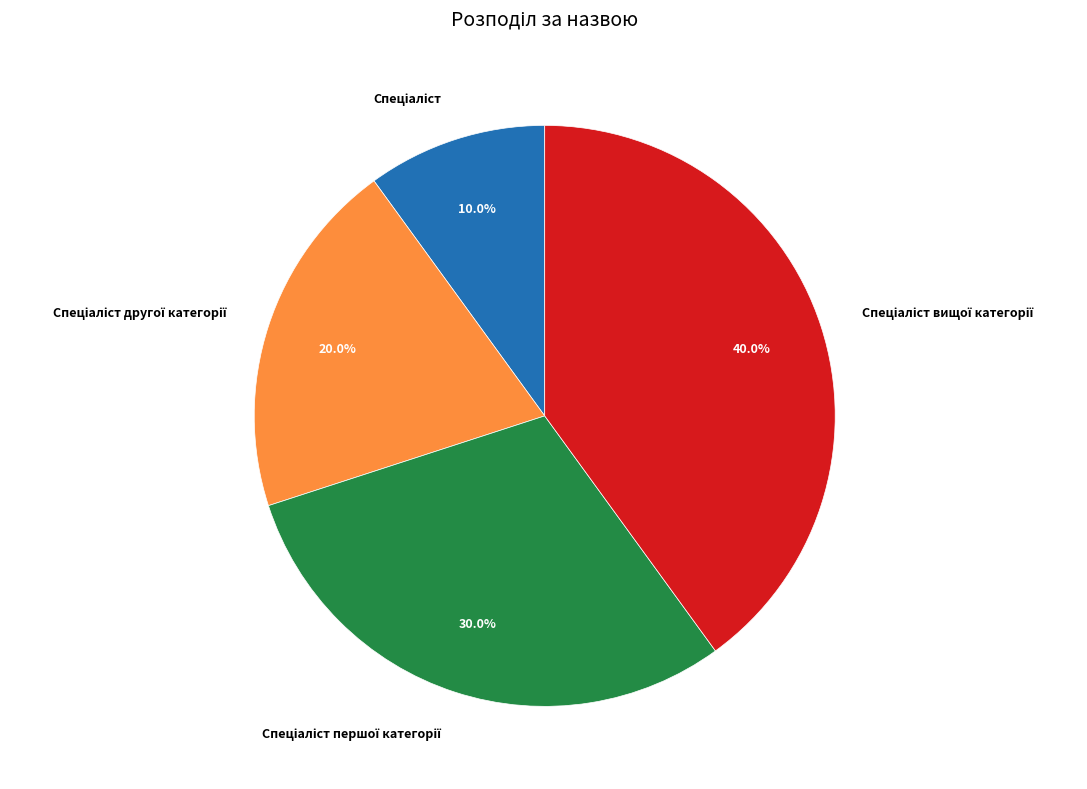

Is there a majority slice in this chart?

No